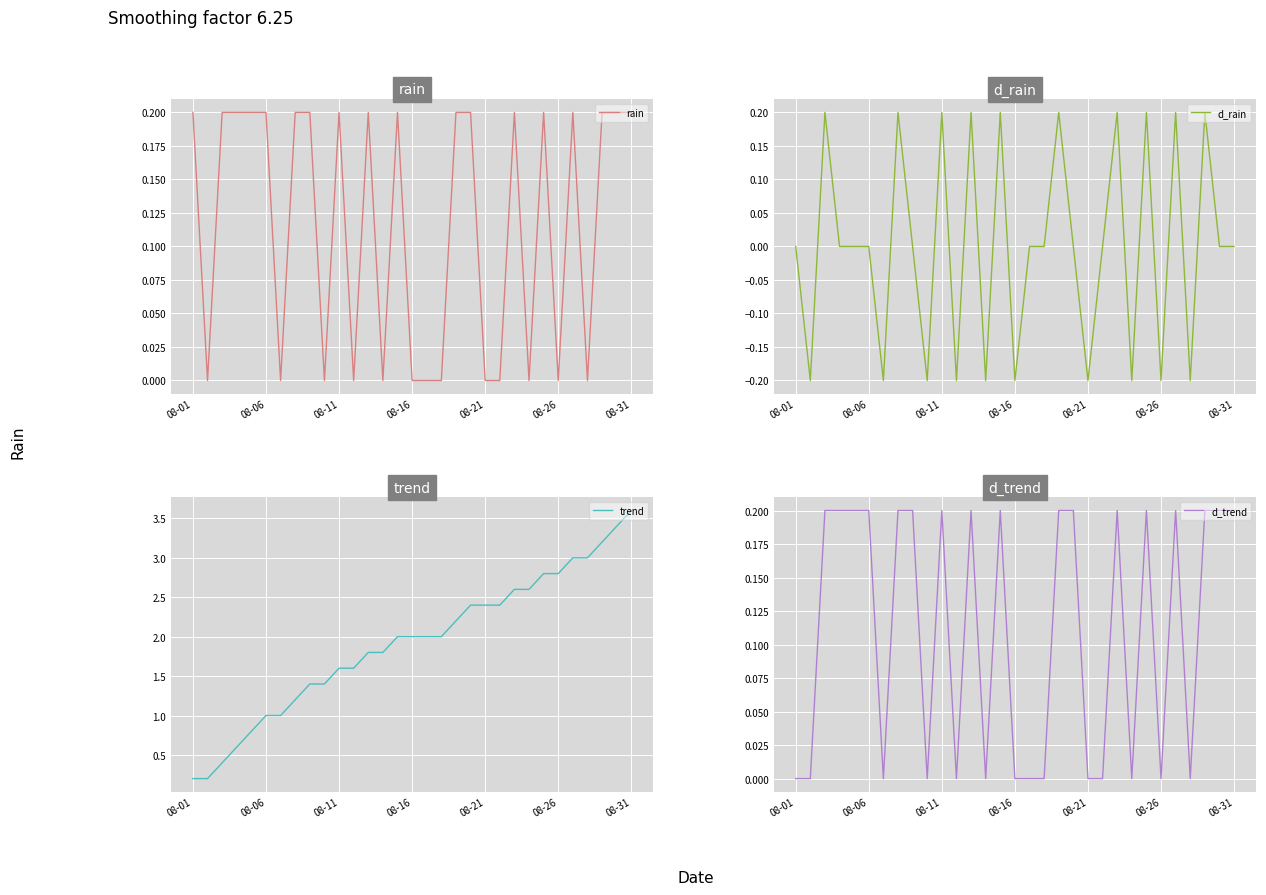

What is the greatest value displayed?

3.6